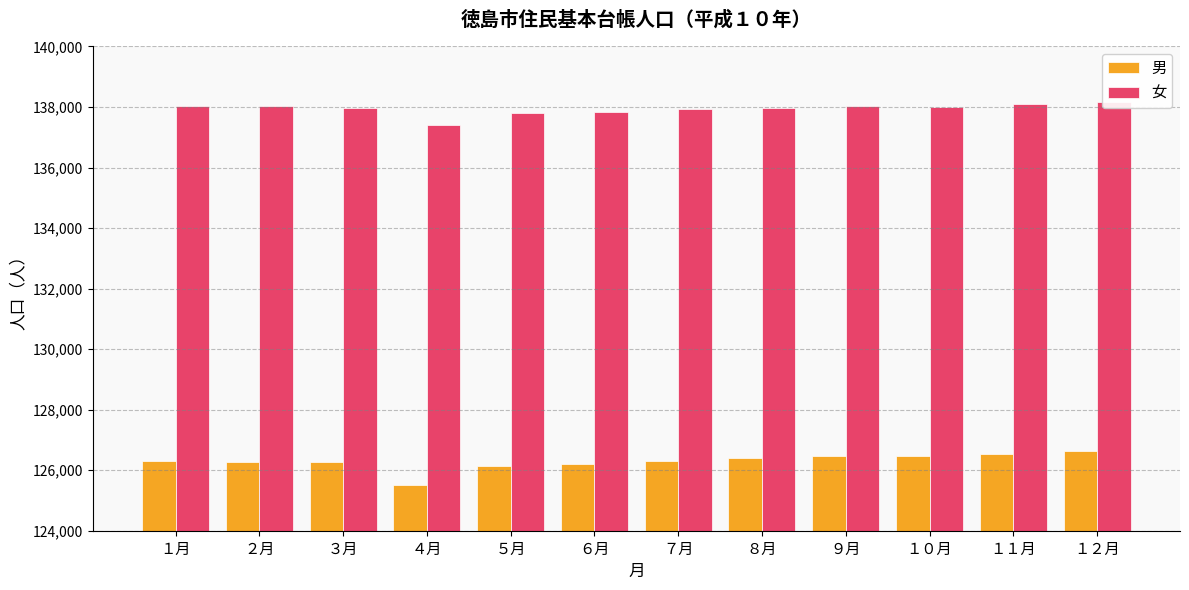

At which category is the sum across all series the highest?

１２月